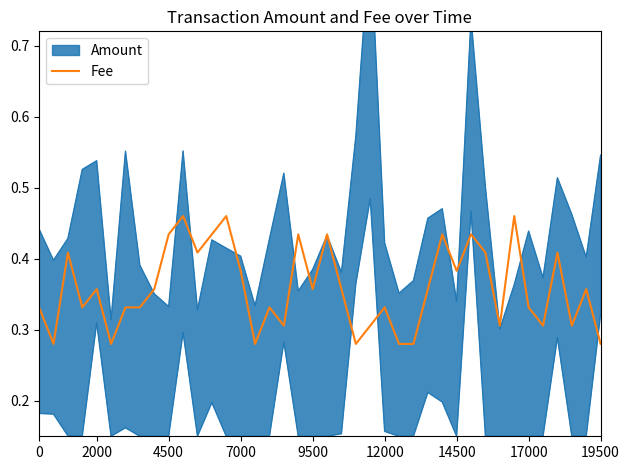

True or false: the data shows 0.3 at 37.

True